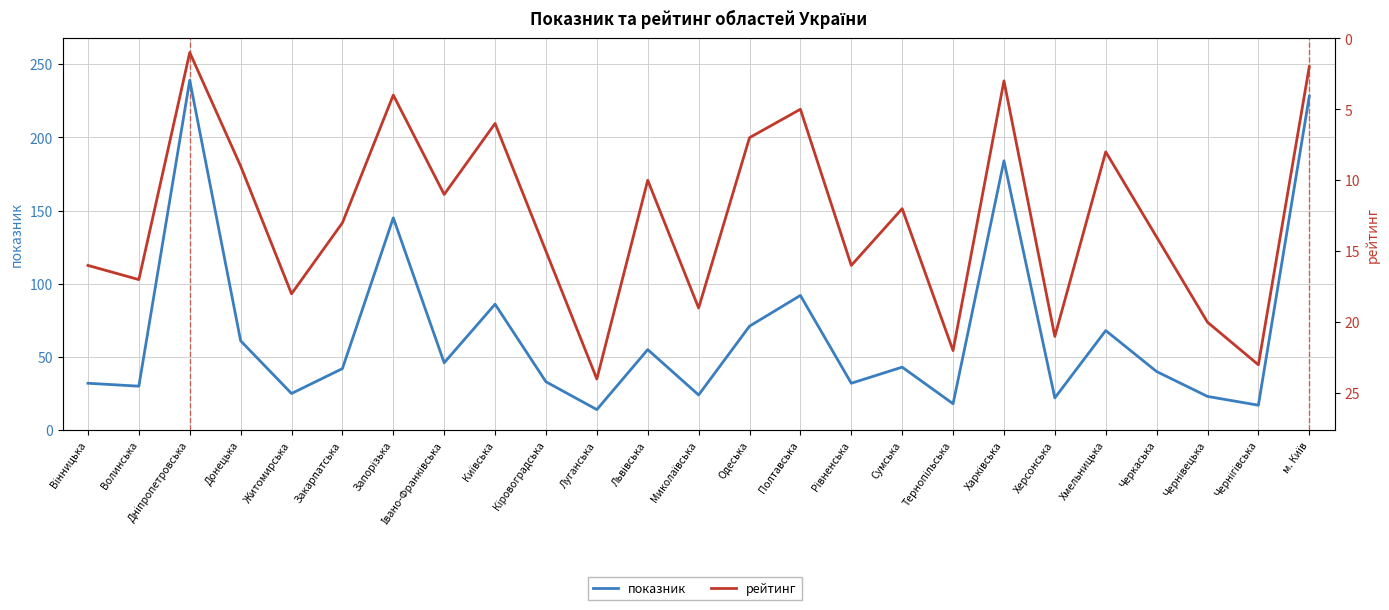

How many interior local peaks does the рейтинг series have?

9